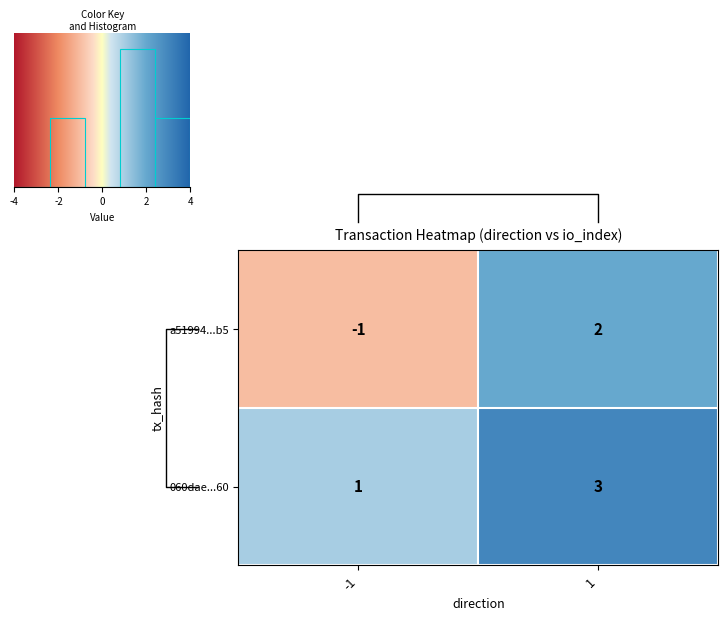

How many positive values does the a51994...b5 series have?

1